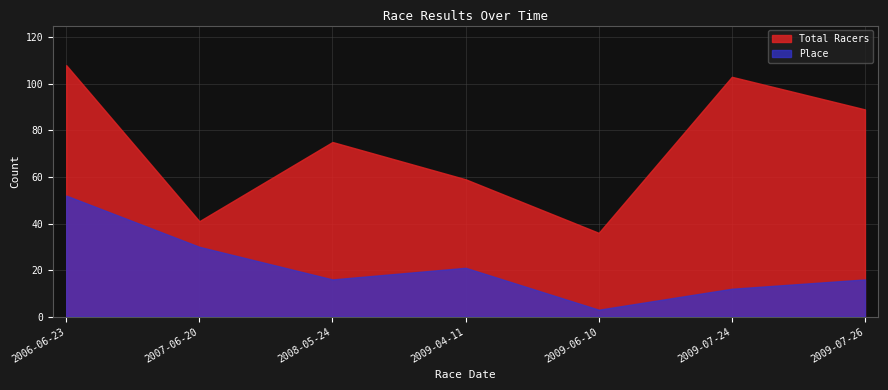

List the labels in order of Total Racers value, smallest first.

2009-06-10, 2007-06-20, 2009-04-11, 2008-05-24, 2009-07-26, 2009-07-24, 2006-06-23